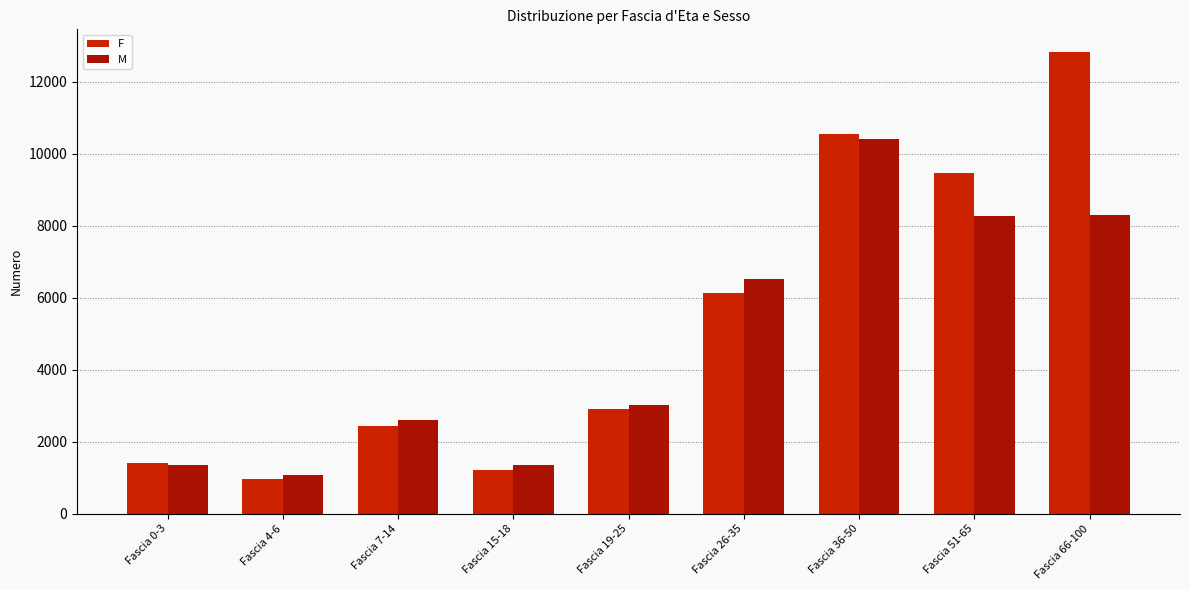

At how many categories does at least one series exceed 10789?

1